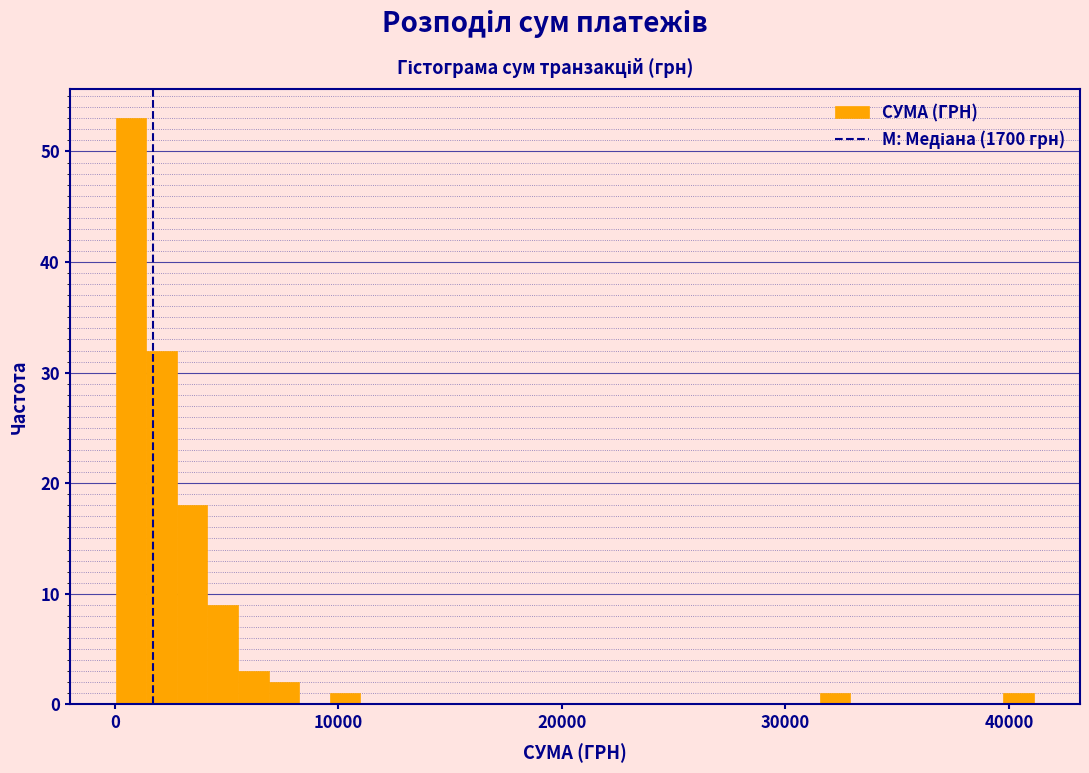

Read against the x-axis, roughly where is the centre of the tallest bar?

1000